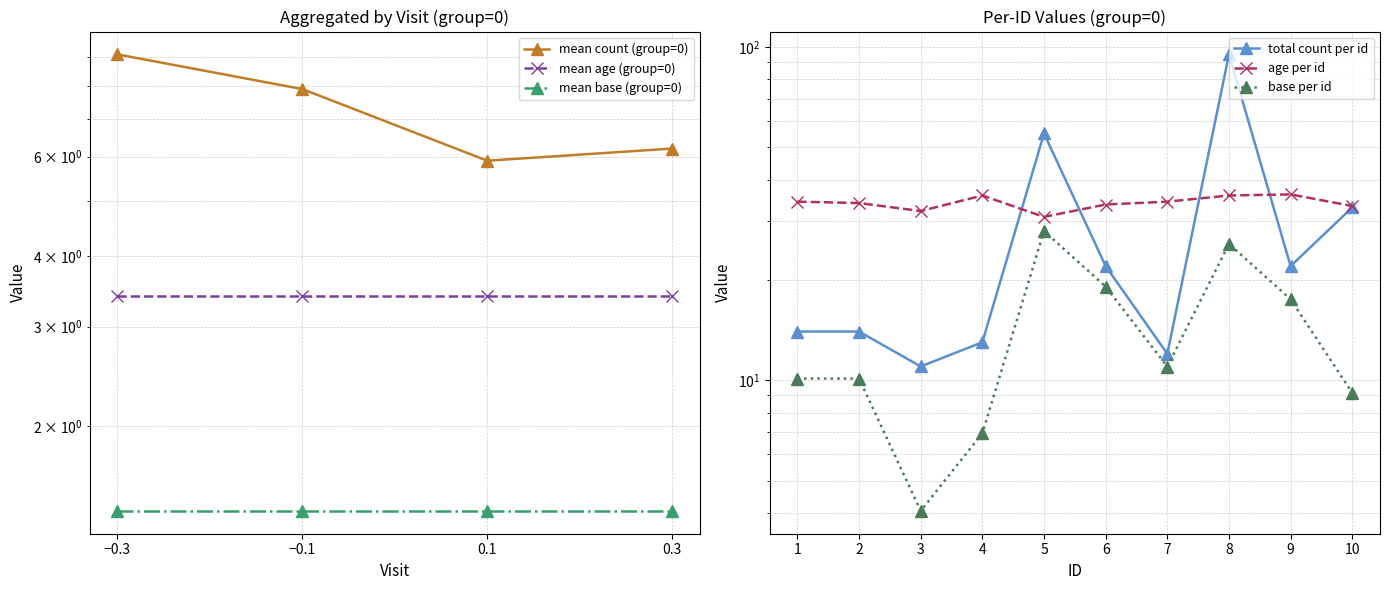

True or false: group 0 - age and group 0 - base cross at least once.

False